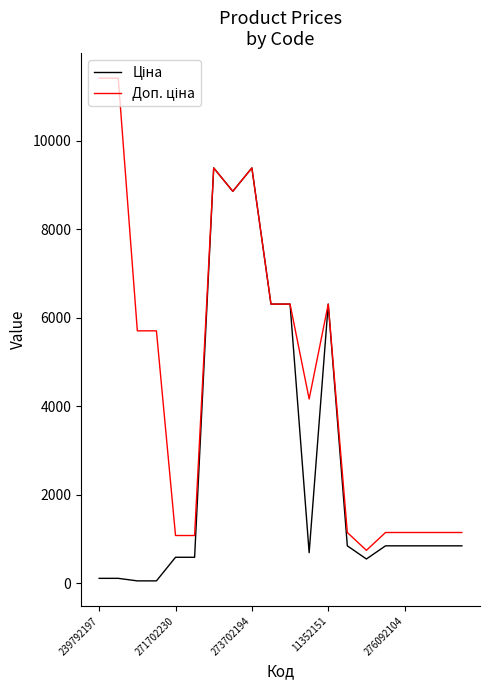

What is the greatest value displayed?

11410.0